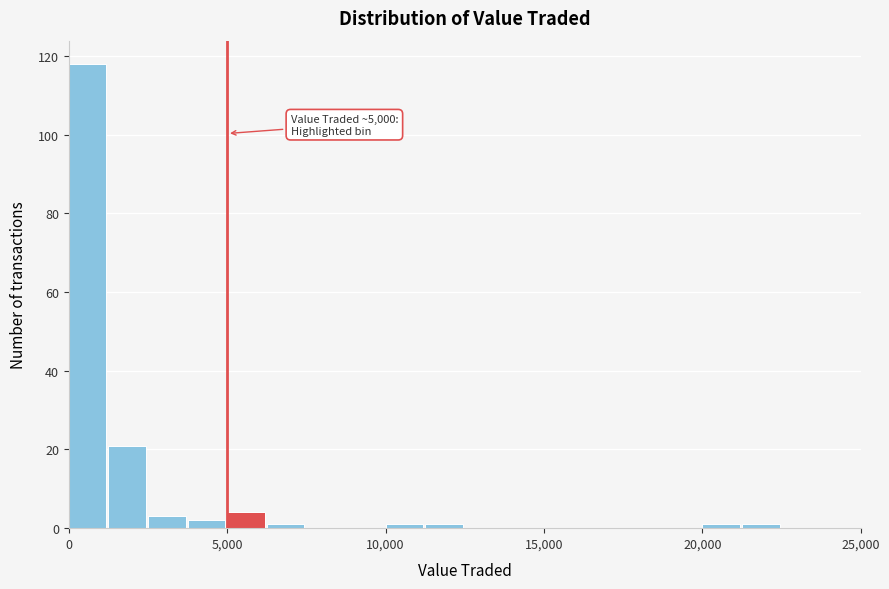

Around what value on the x-axis is the tallest bar? Give the approximate position of its centre, as read against the axis.

500